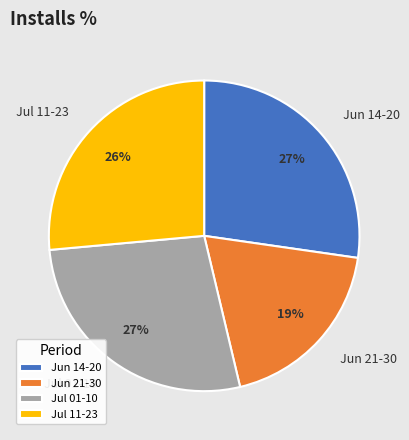

Does any single category account for the majority?

No